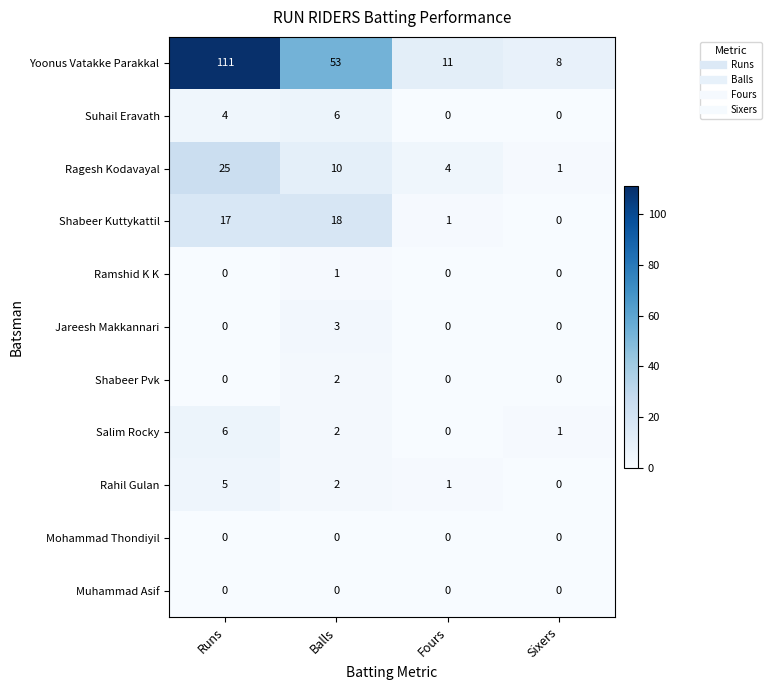

Between Runs and Sixers, which series saw the biggest shift?

Yoonus Vatakke Parakkal